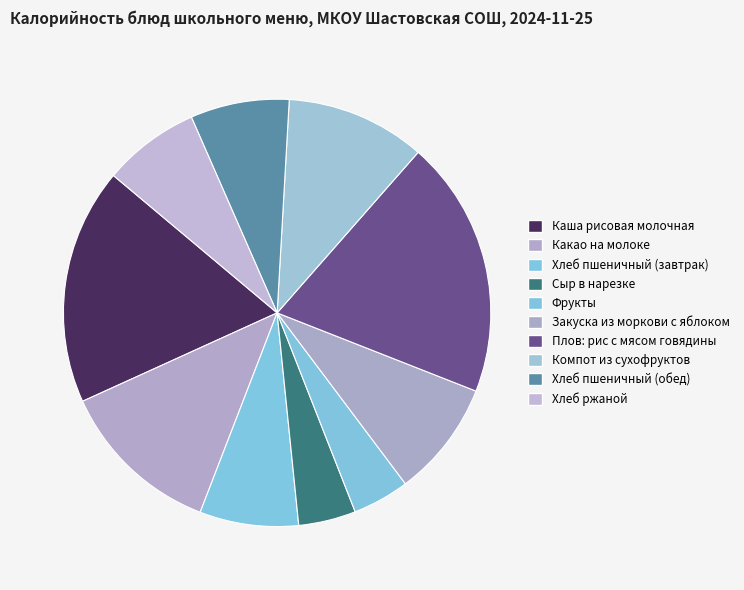

Count the number of slices in the pie.

10